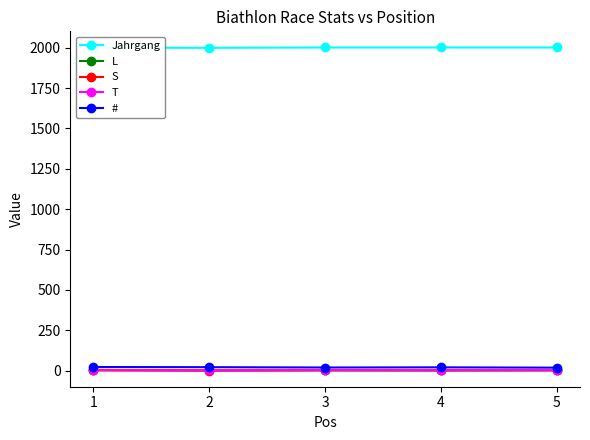

How many data points in Jahrgang are less than 2002?

2